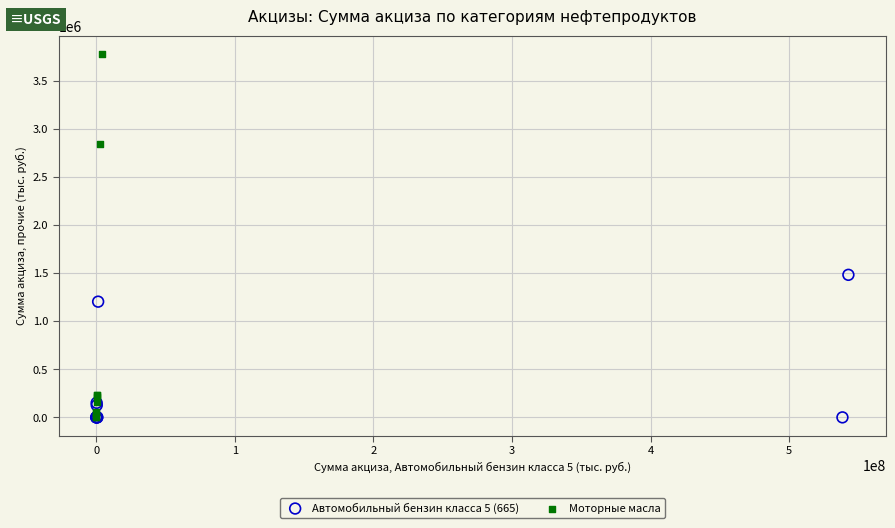

Which series reaches the maximum Y coordinate?

Моторные масла